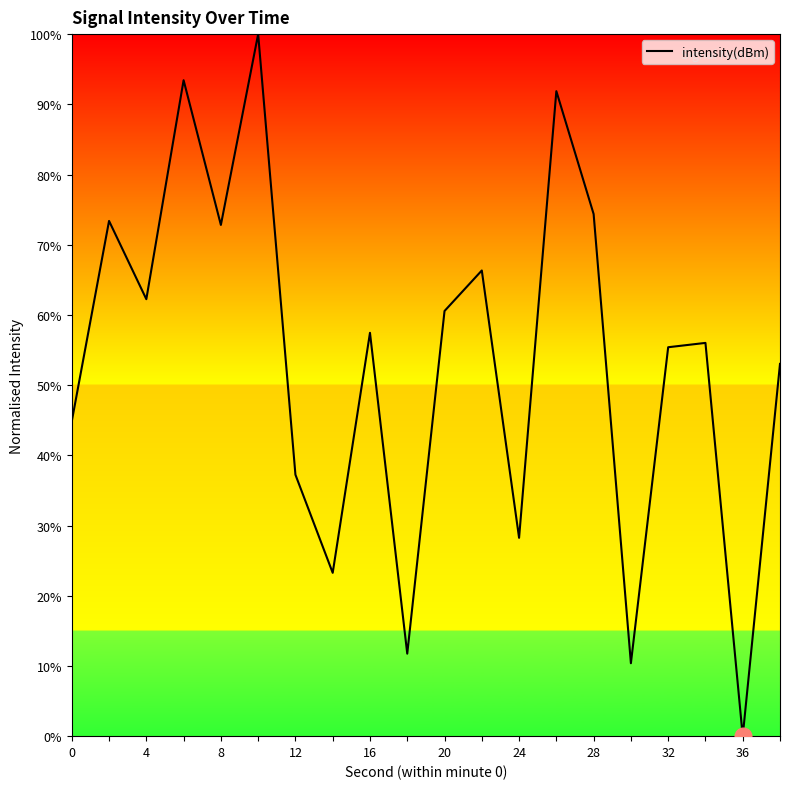

What is the maximum value shown in the chart?

100.0